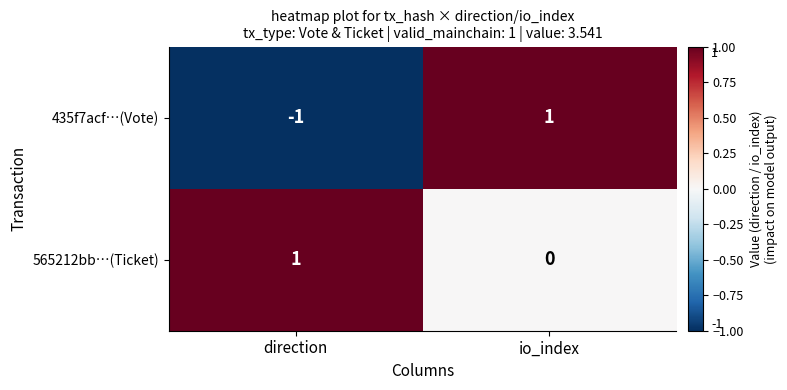

Reading right to left, transcribe all the data shown in this chart.

435f7acf…(Vote): io_index=1	direction=-1
565212bb…(Ticket): io_index=0	direction=1